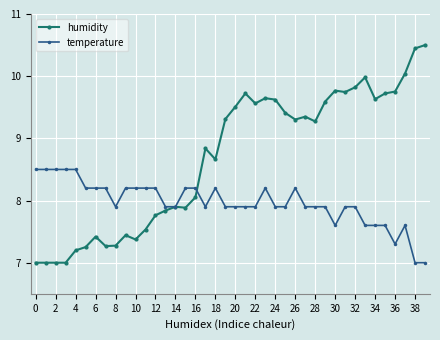

What is the difference between the maximum and minimum values in the humidity series?

3.5